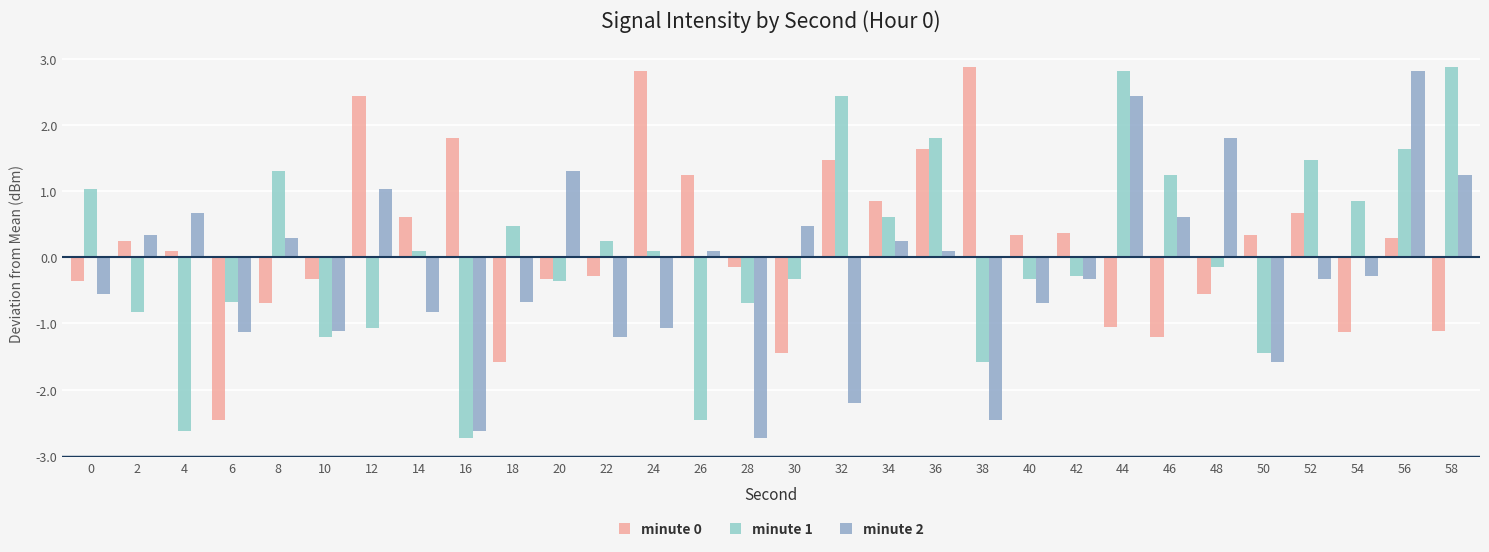

How many values in minute 1 are below zero?

15